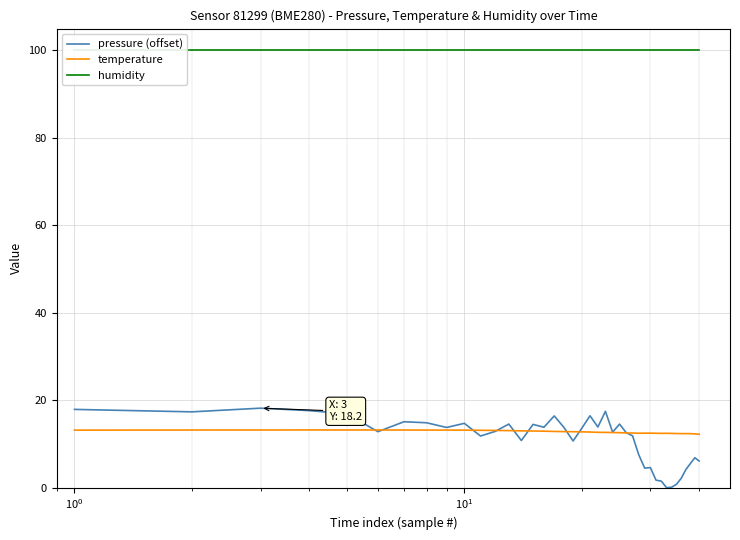

What is the difference between the second highest and minimum values in the temperature series?

1.0